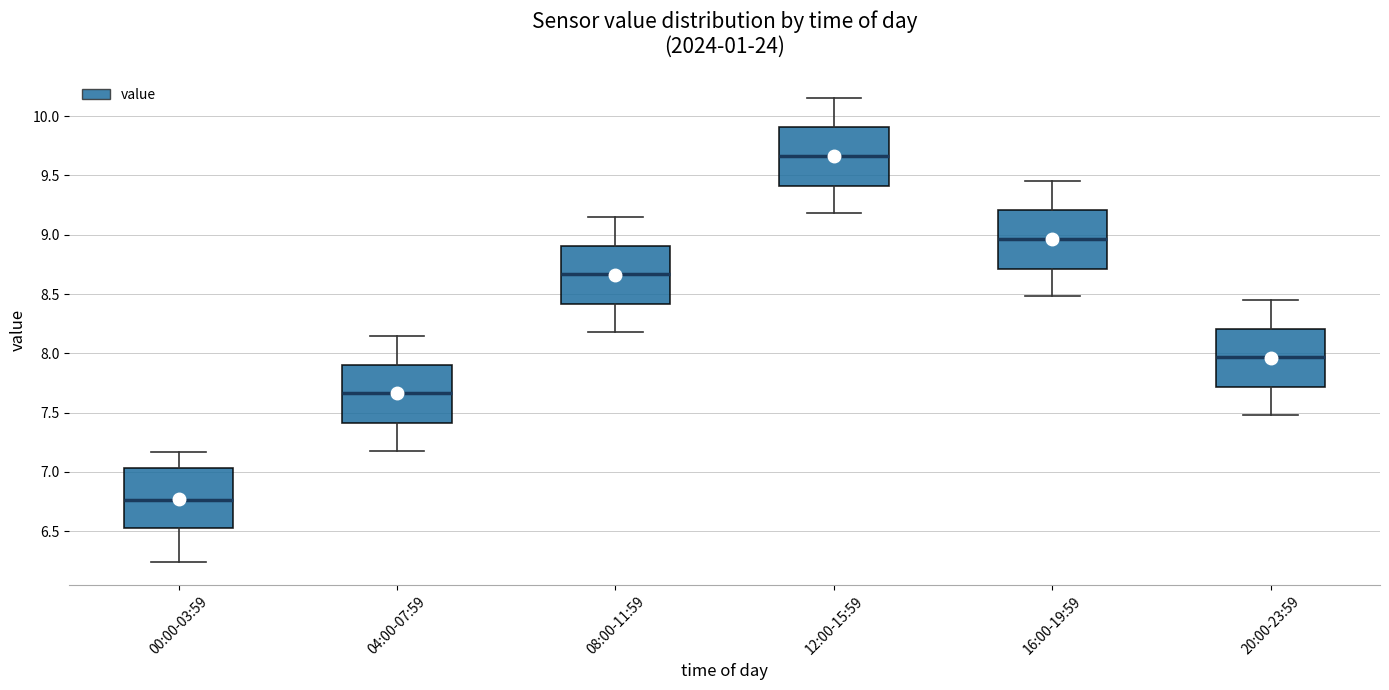

Which box's median line is the lowest?

00:00-03:59